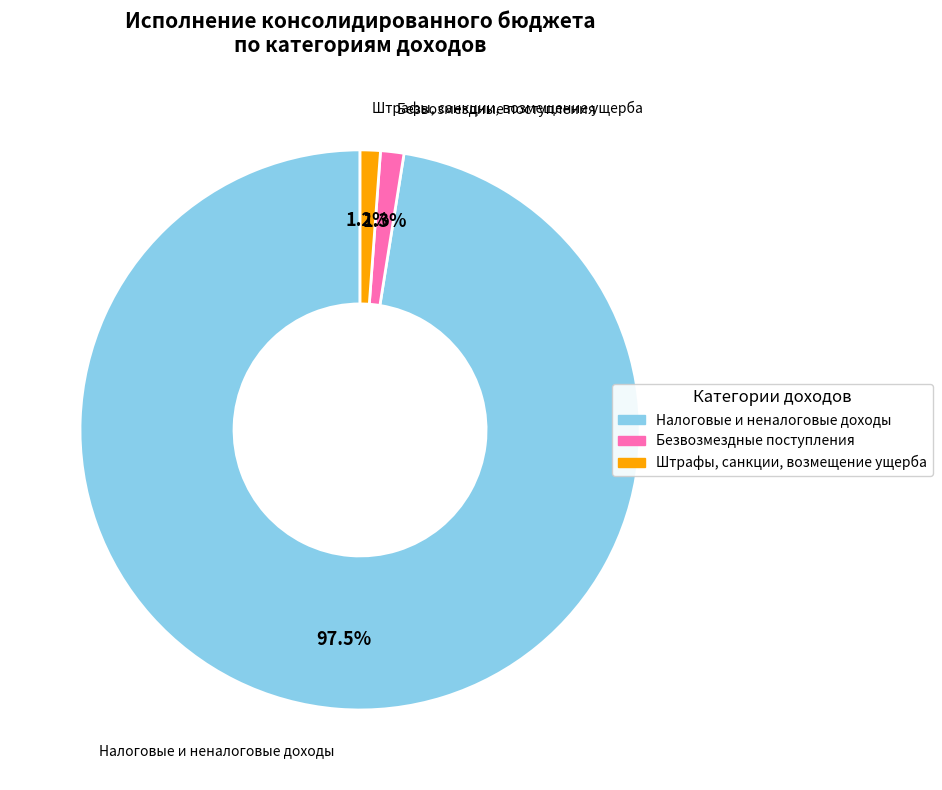

Count the number of slices in the pie.

3